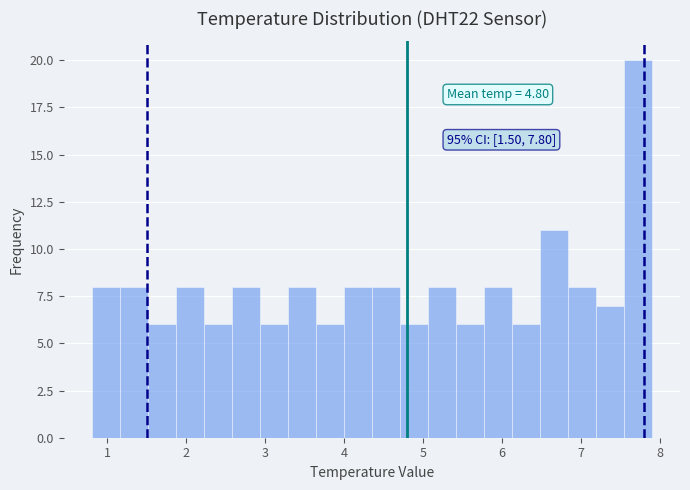

Around what value on the x-axis is the tallest bar? Give the approximate position of its centre, as read against the axis.

7.7